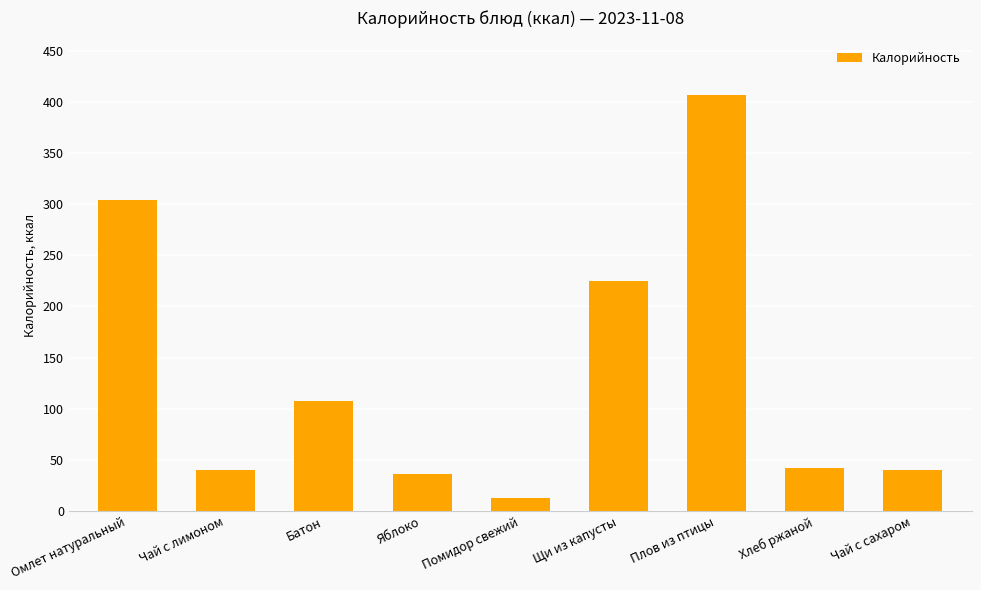

Reading left to right, list all the values displayed in this chart.

304	40	108	36	13	225	407	42	40